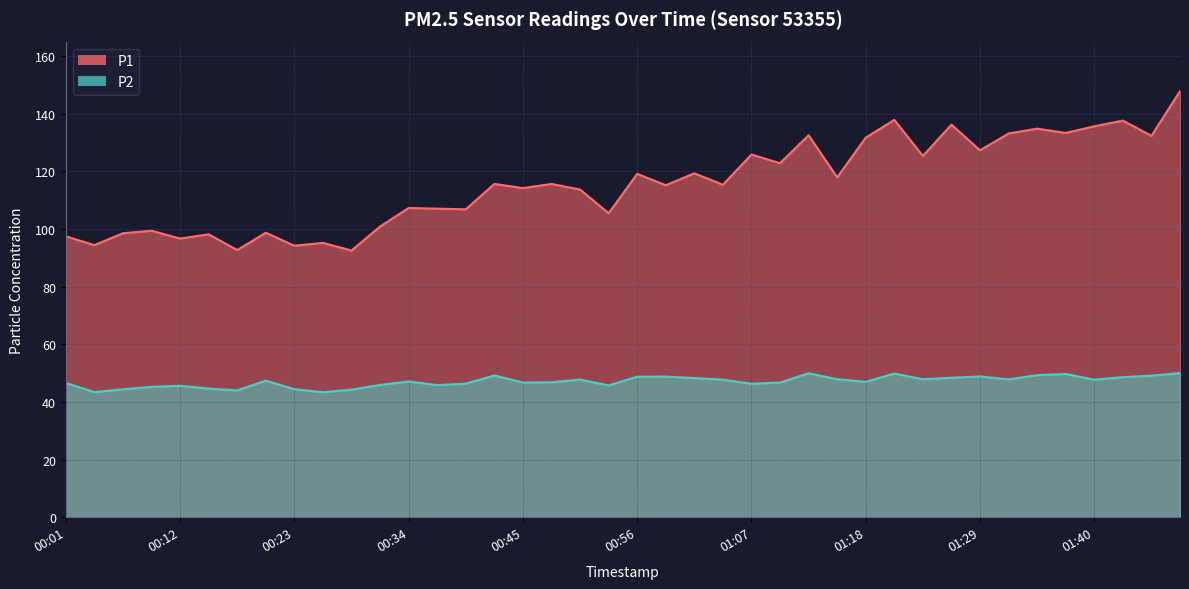

What is the difference between the maximum and minimum values in the P1 series?

55.3